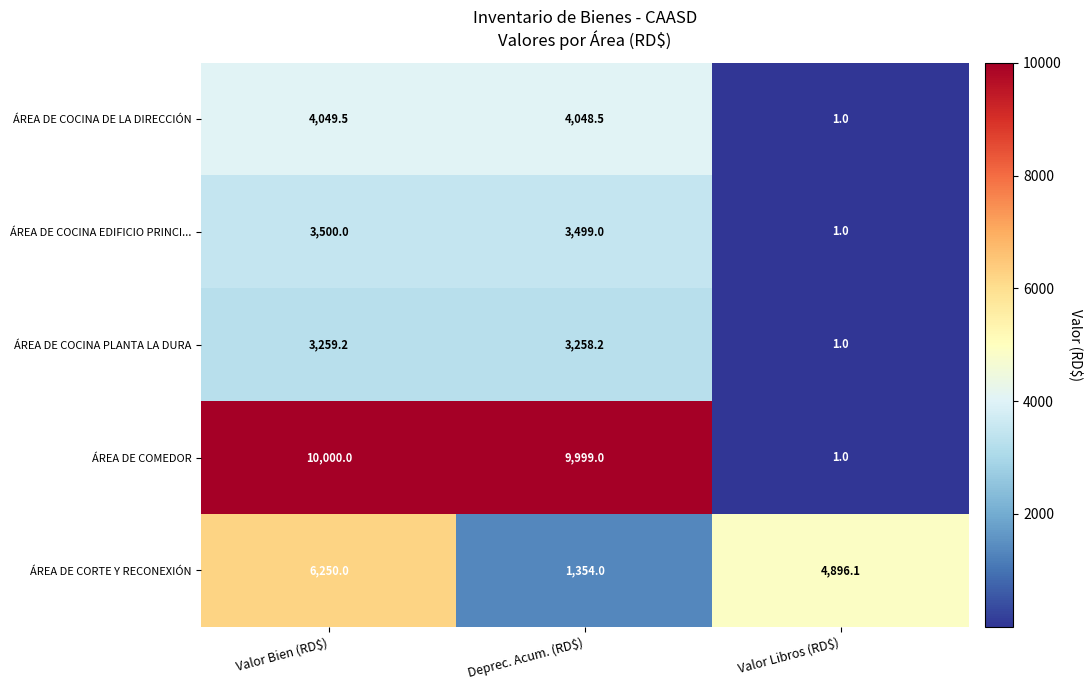

What is the approximate value of ÁREA DE COCINA EDIFICIO PRINCI... at Valor Libros (RD$)?

1.0